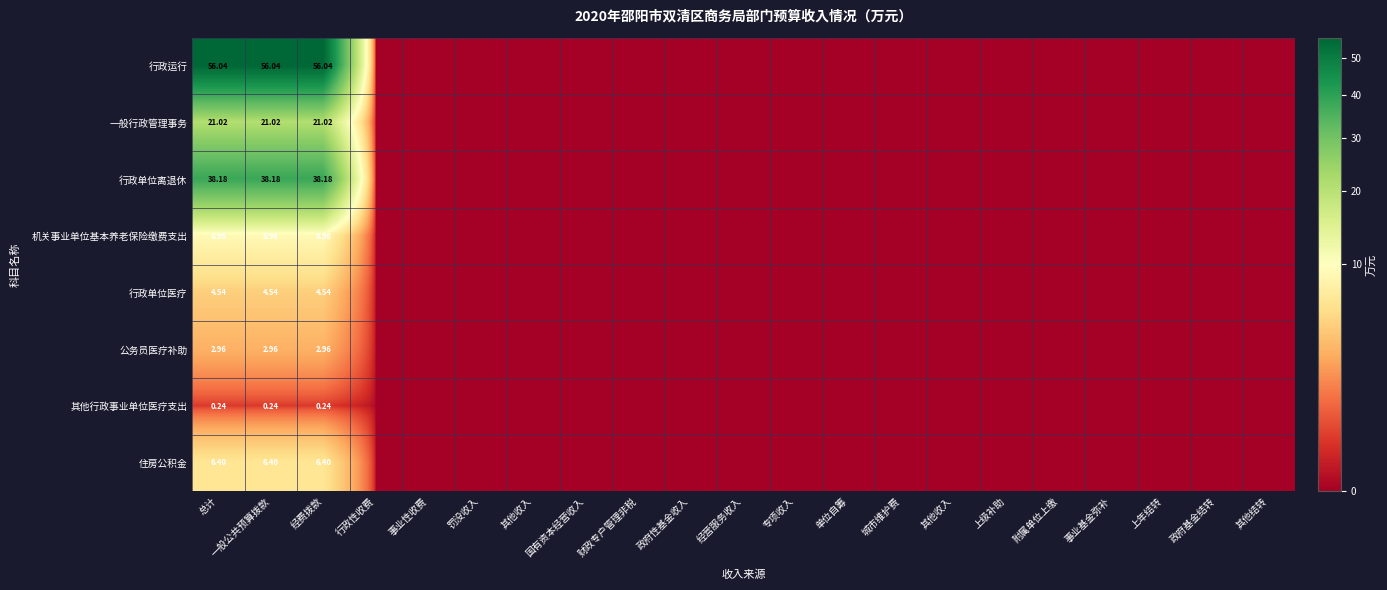

Is it true that 住房公积金 equals -4.3 at 事业性收费?

False